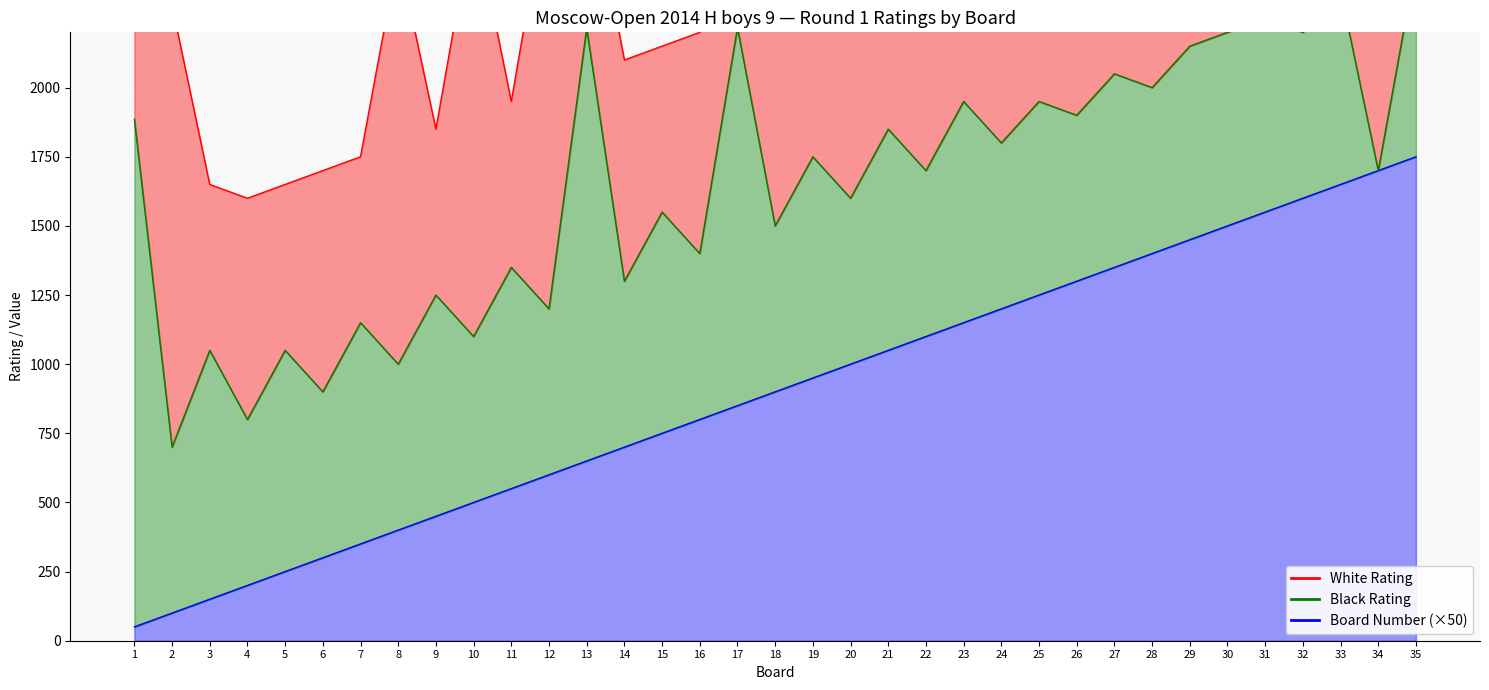

Which series has the largest range (max minus min)?

Black Rating